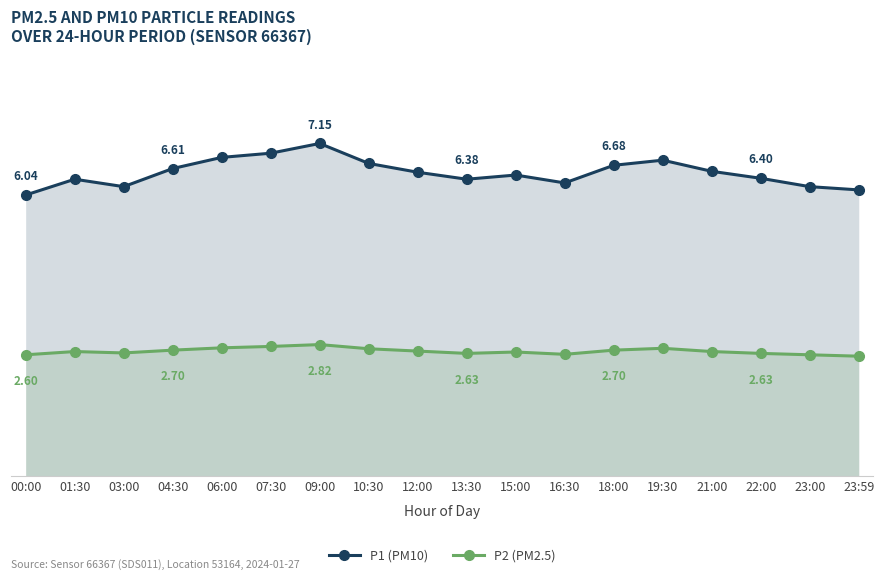

What is the total value across all series at 21:00?

9.2